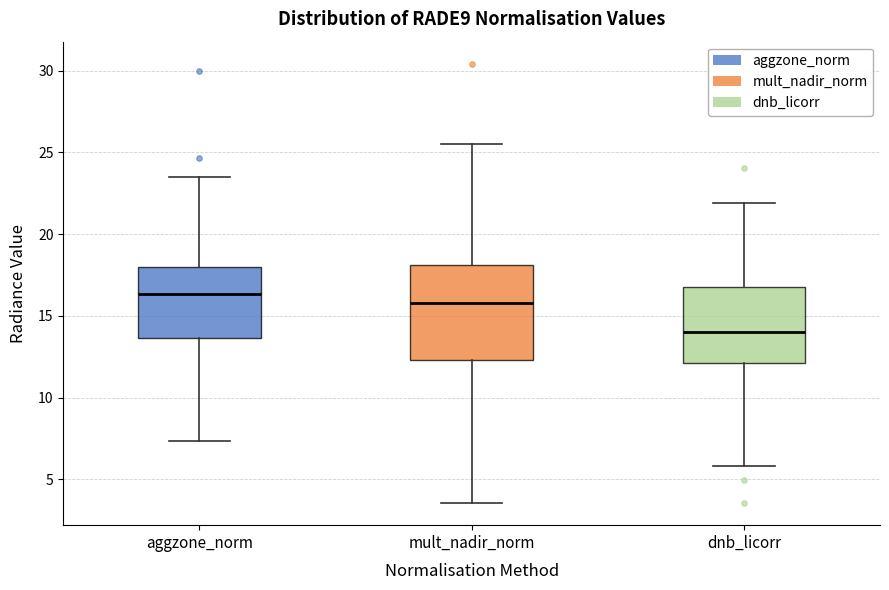

Which box's median line is the highest?

aggzone_norm